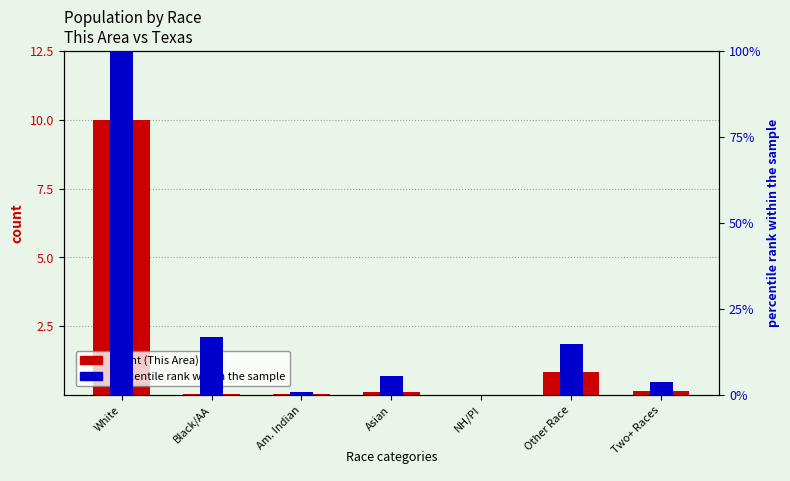

Is it true that This Area (count) equals 0.1 at Asian?

True